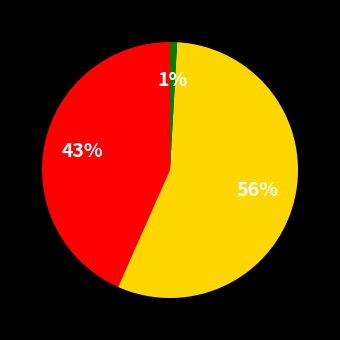

To the nearest percent, what is the average slice percentage?

33%